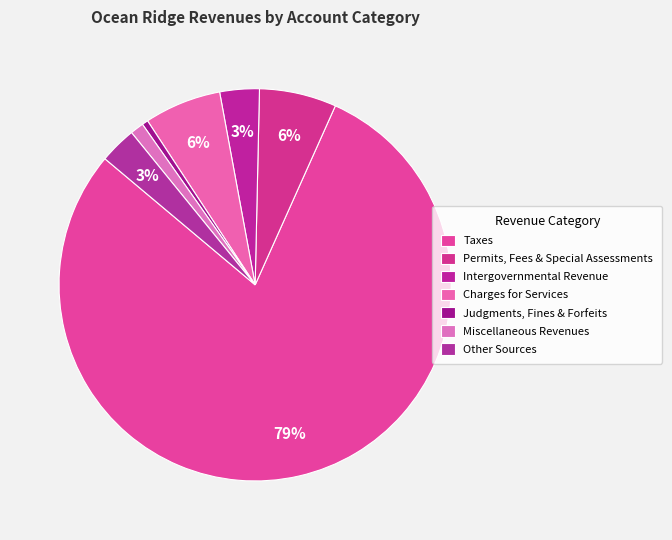

How many slices are in this pie chart?

7